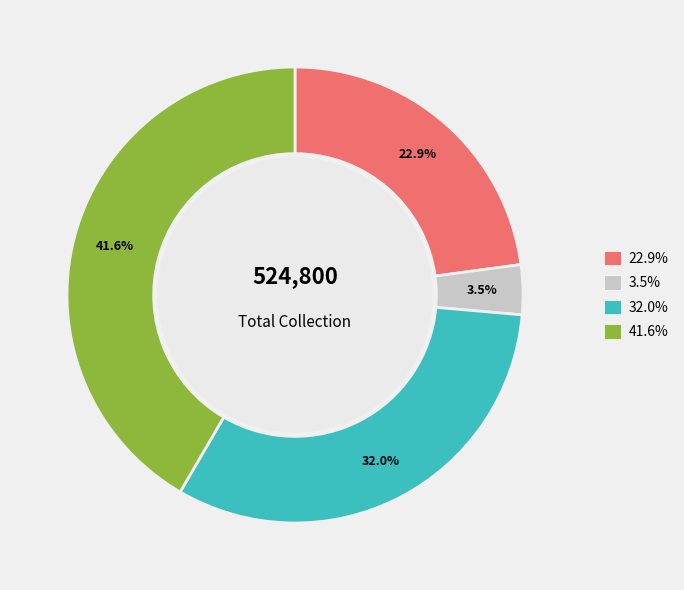

Is there a majority slice in this chart?

No